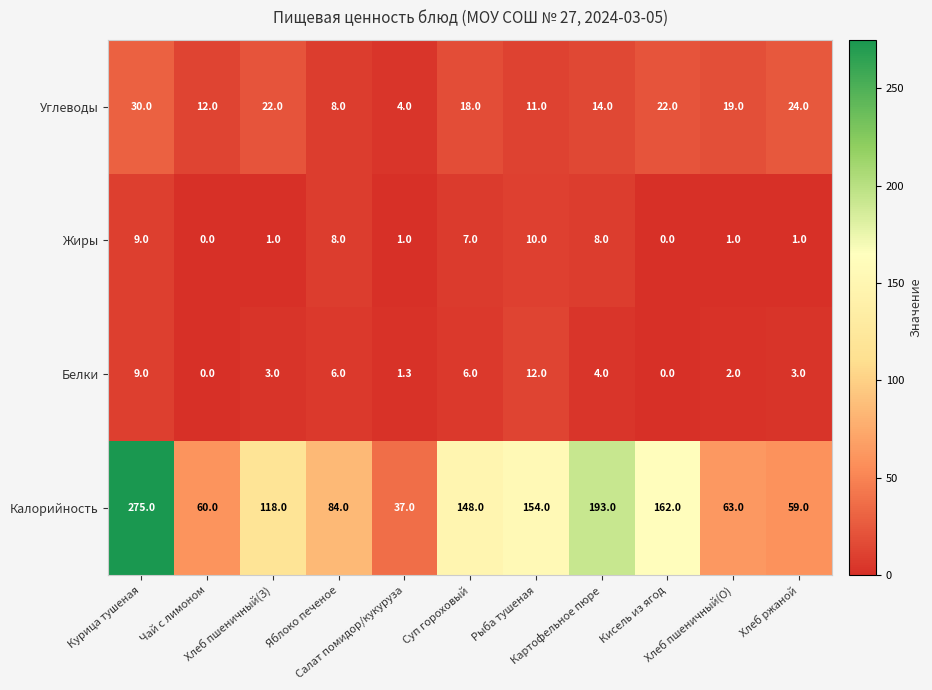

What is the difference between the second highest and second lowest values in the Жиры series?

9.0